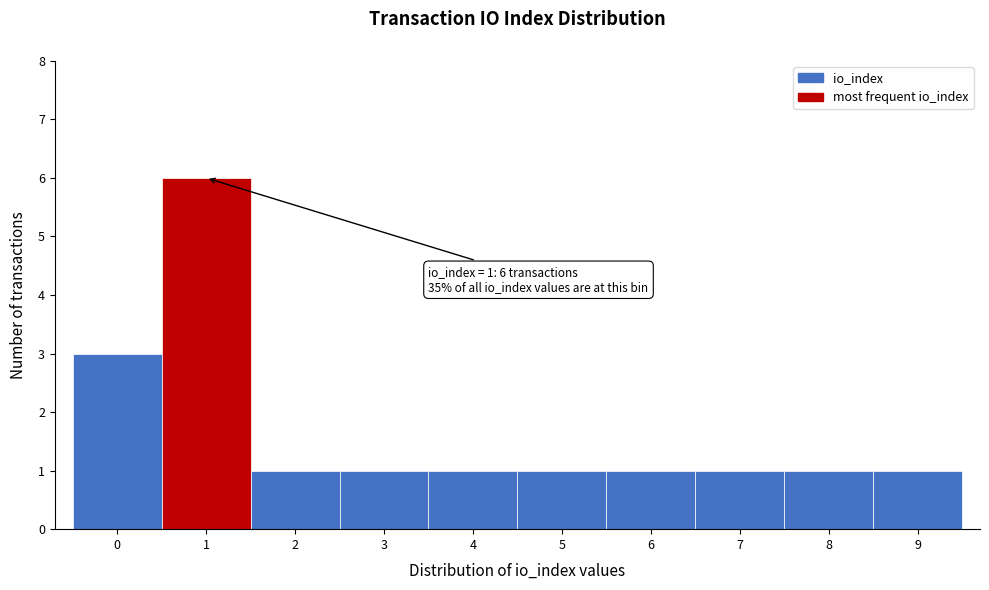

Reading right to left, list all the values displayed in this chart.

1	1	1	1	1	1	1	1	6	3